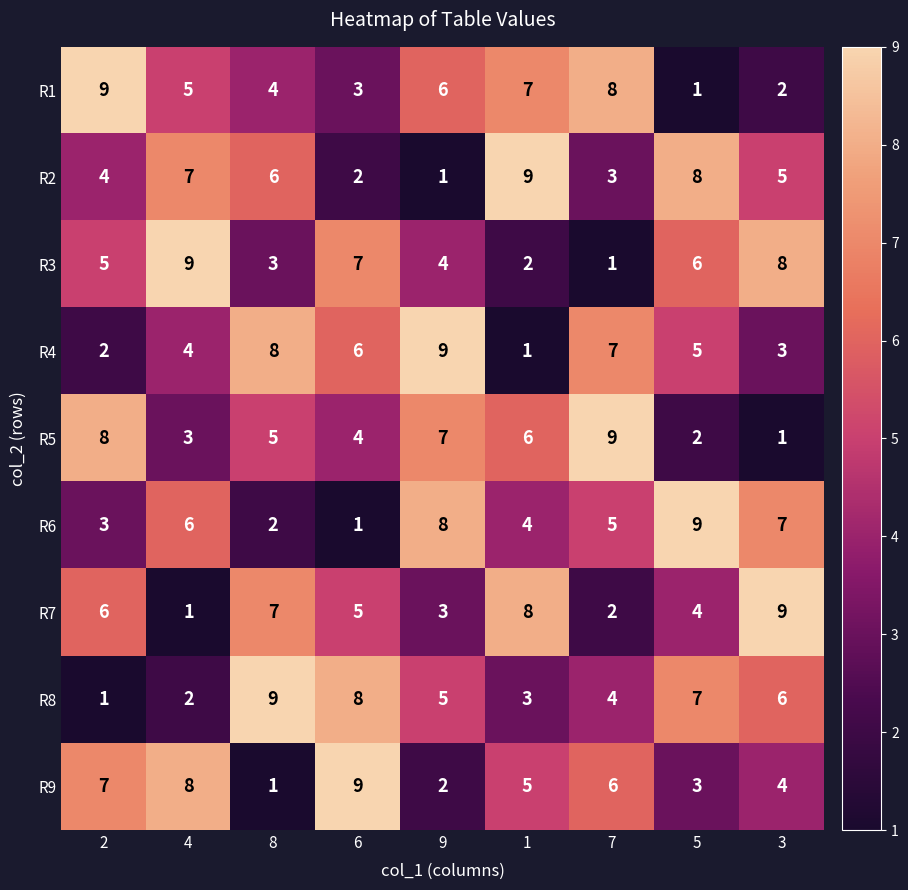

What is the smallest value displayed?

1